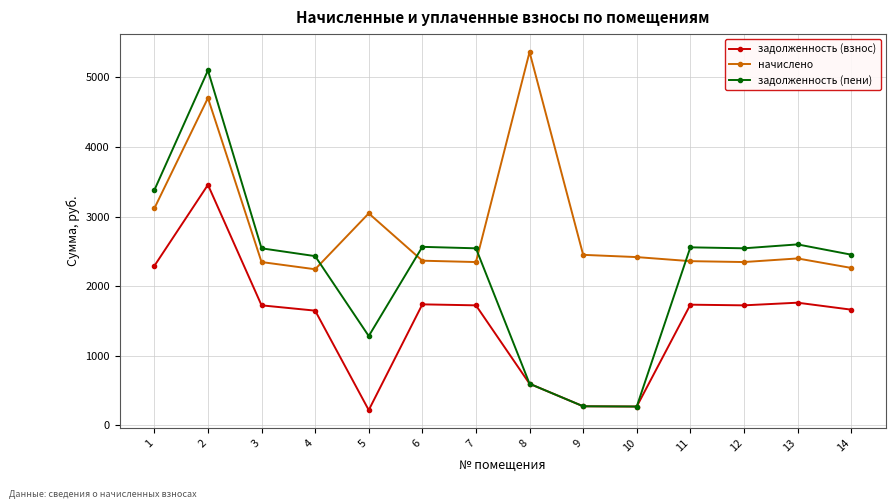

At which category is the sum across all series the highest?

2